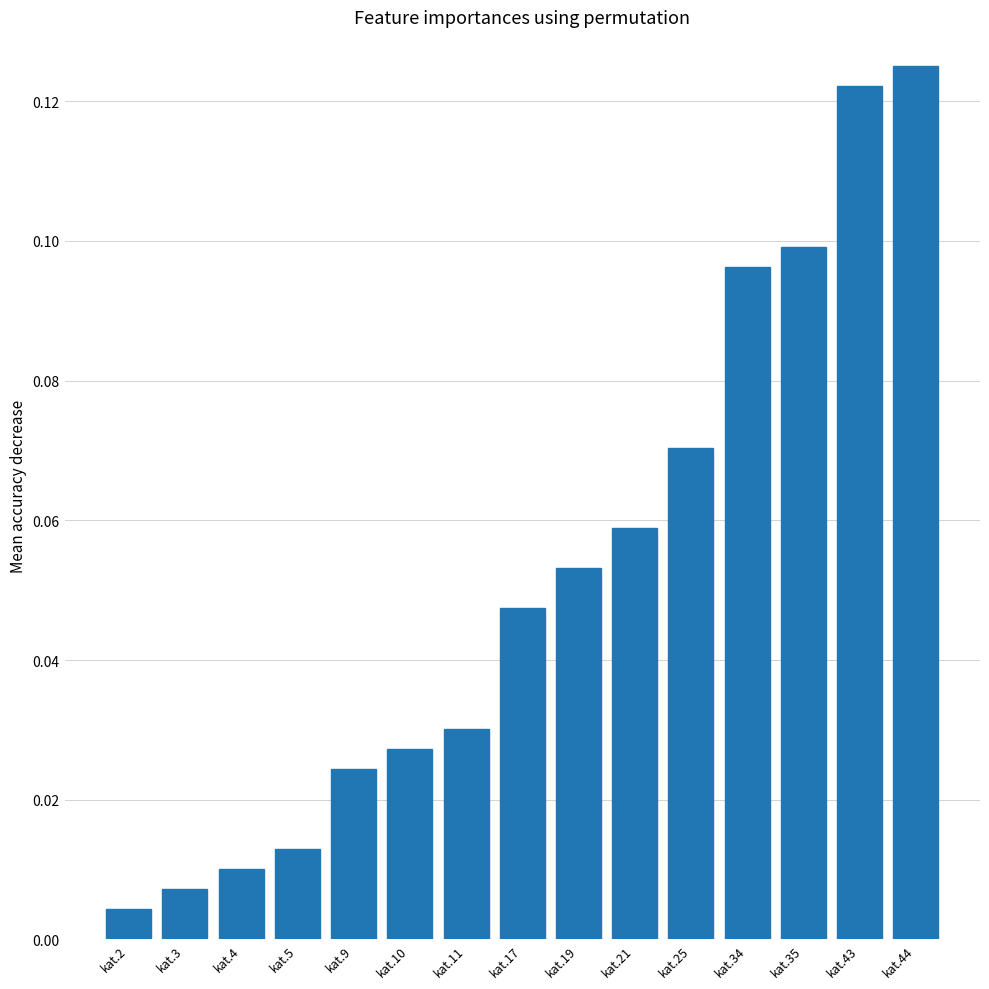

List the labels in order of value, smallest first.

kat.2, kat.3, kat.4, kat.5, kat.9, kat.10, kat.11, kat.17, kat.19, kat.21, kat.25, kat.34, kat.35, kat.43, kat.44